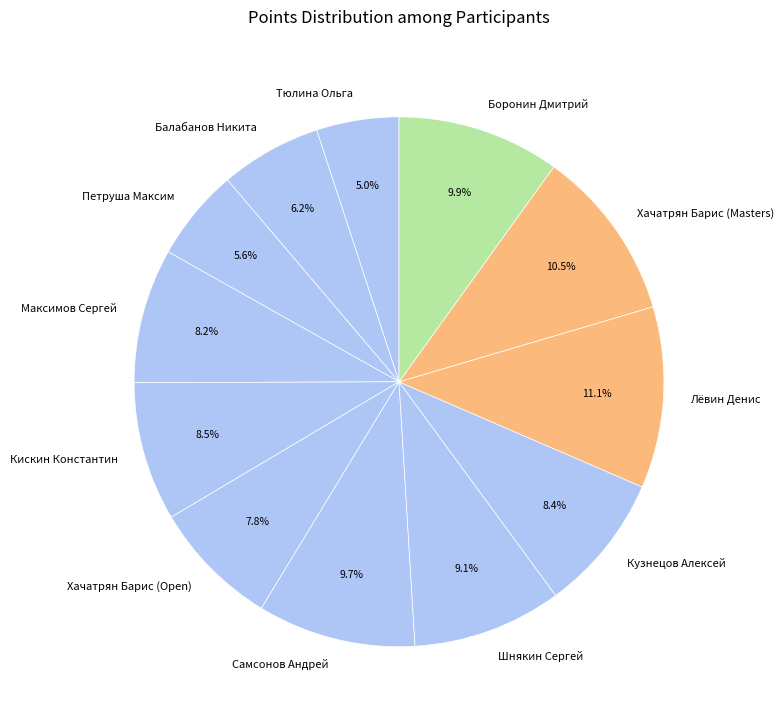

What percentage is the Петруша Максим slice, to the nearest percent?

6%